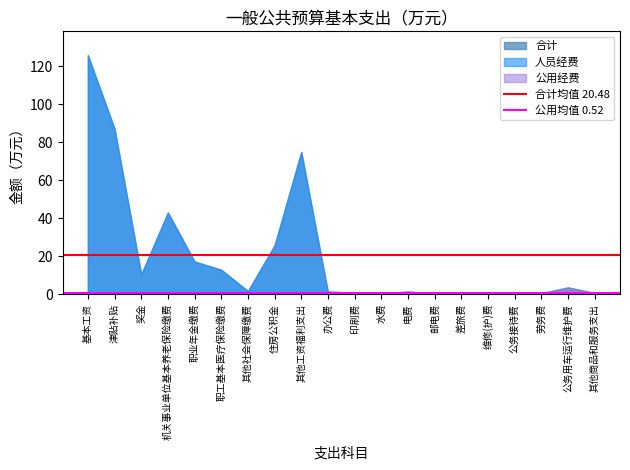

What is the value of the 公用均值 0.52 point at the 2nd from the left?

0.5